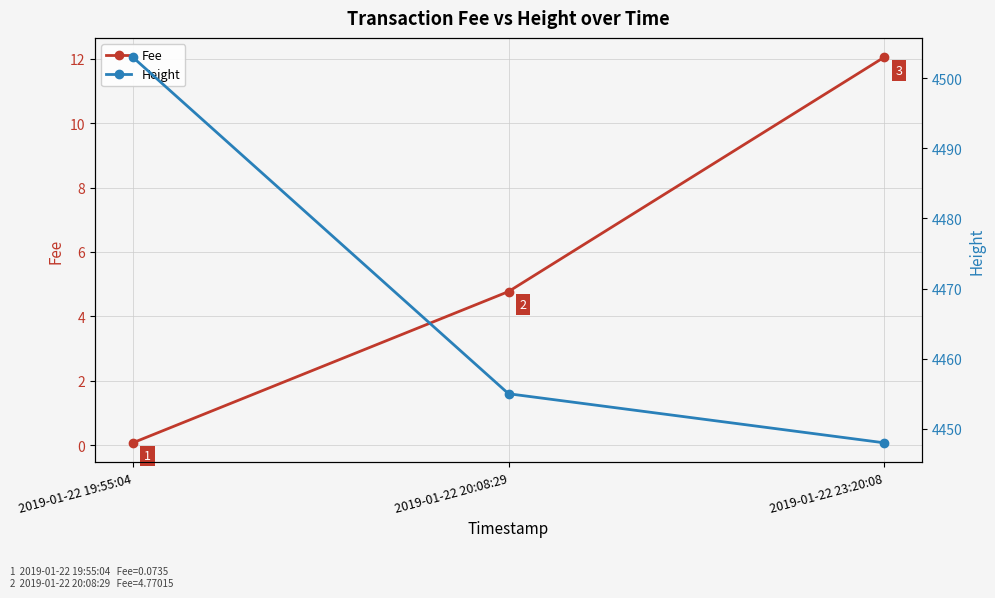

What are all the series names shown in the legend?

Fee, Height